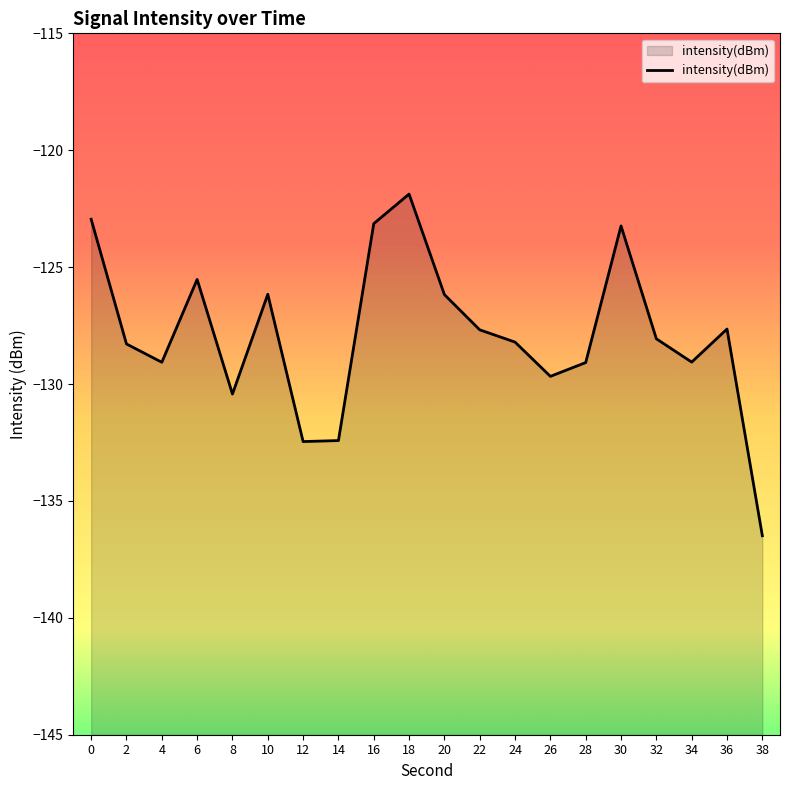

List the labels in order of value, largest first.

18, 0, 16, 30, 6, 10, 20, 36, 22, 32, 24, 2, 34, 4, 28, 26, 8, 14, 12, 38